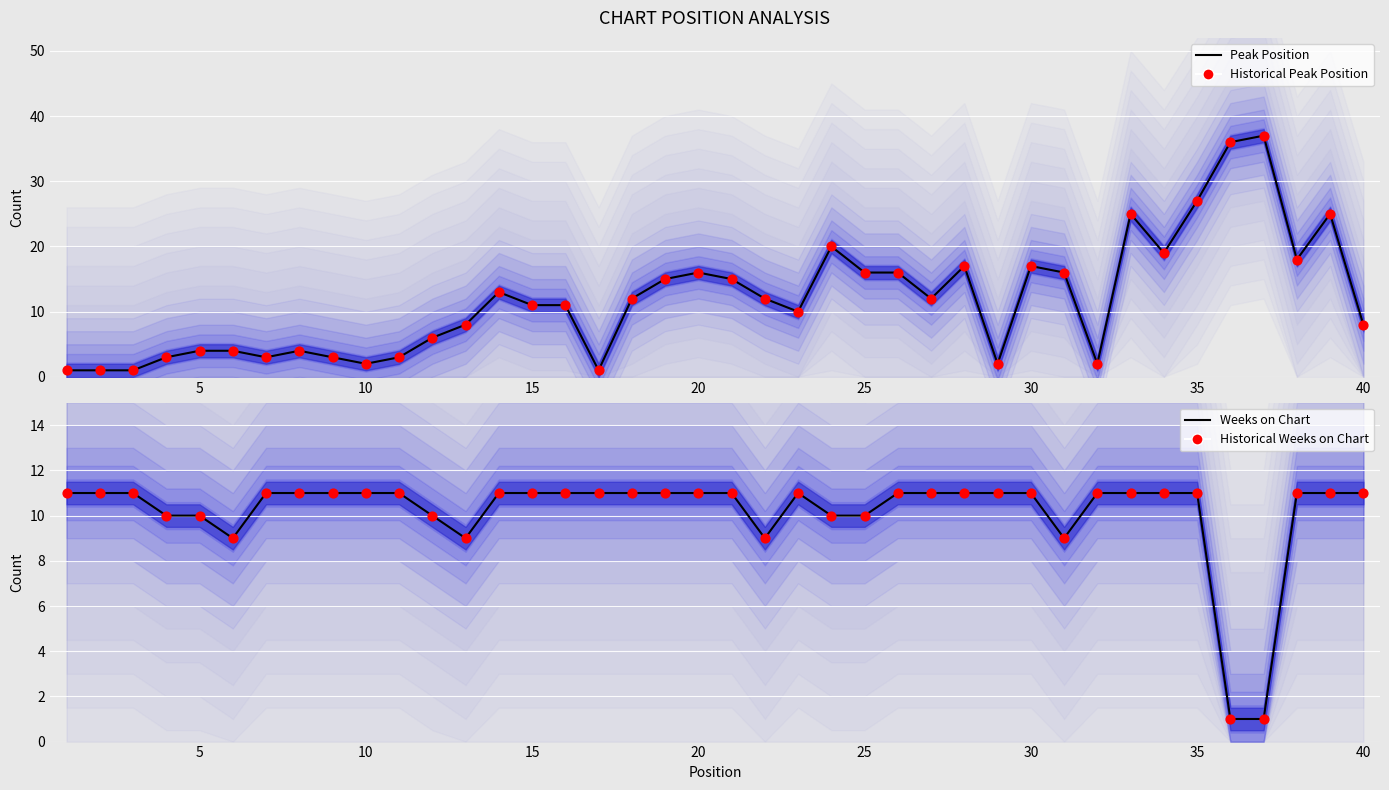

Is the value of Weeks on Chart at 10 greater than the value of Historical Peak Position at 32?

No